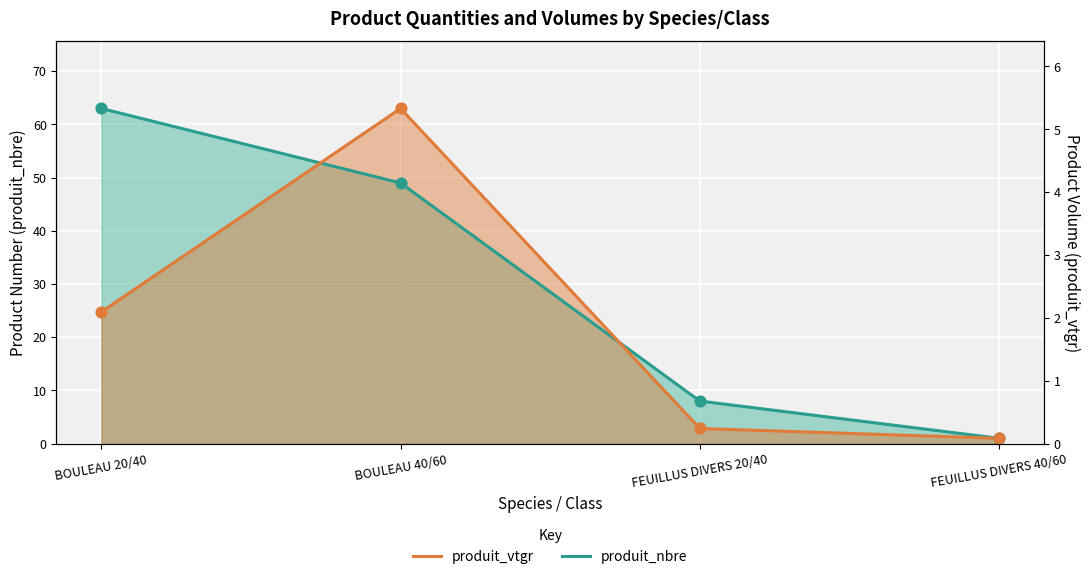

What are all the series names shown in the legend?

produit_nbre (line), produit_vtgr line (scaled)